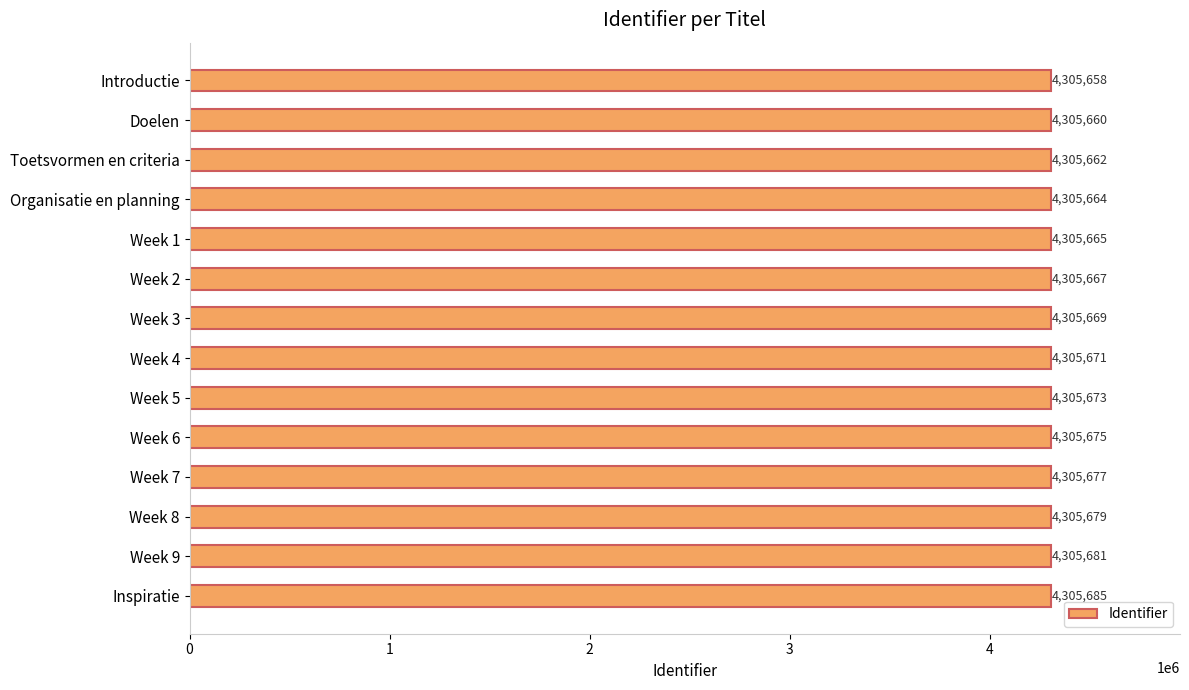

How many series are shown in this chart?

1